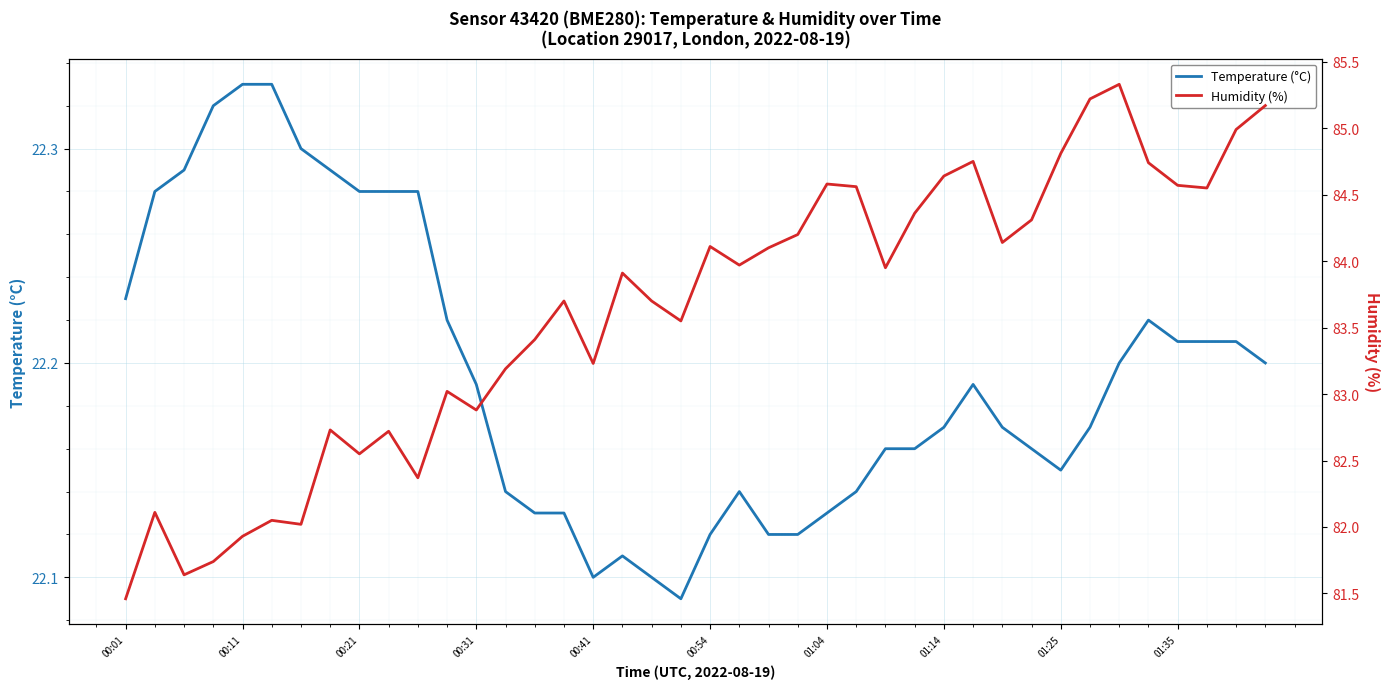

True or false: Humidity (%) and Temperature (°C) intersect in this chart.

False